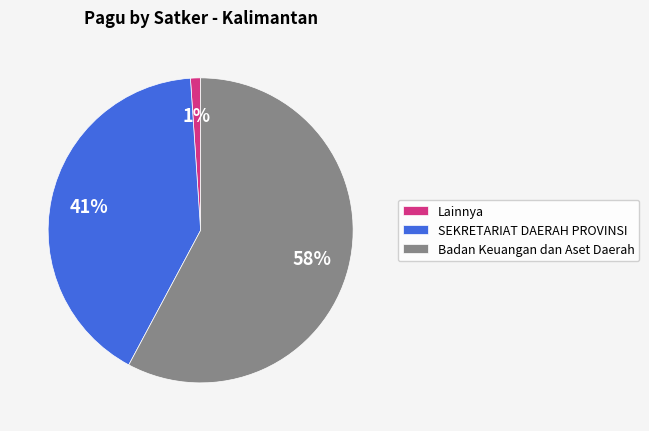

To the nearest percent, what percentage of the pie is Badan Keuangan dan Aset Daerah?

58%